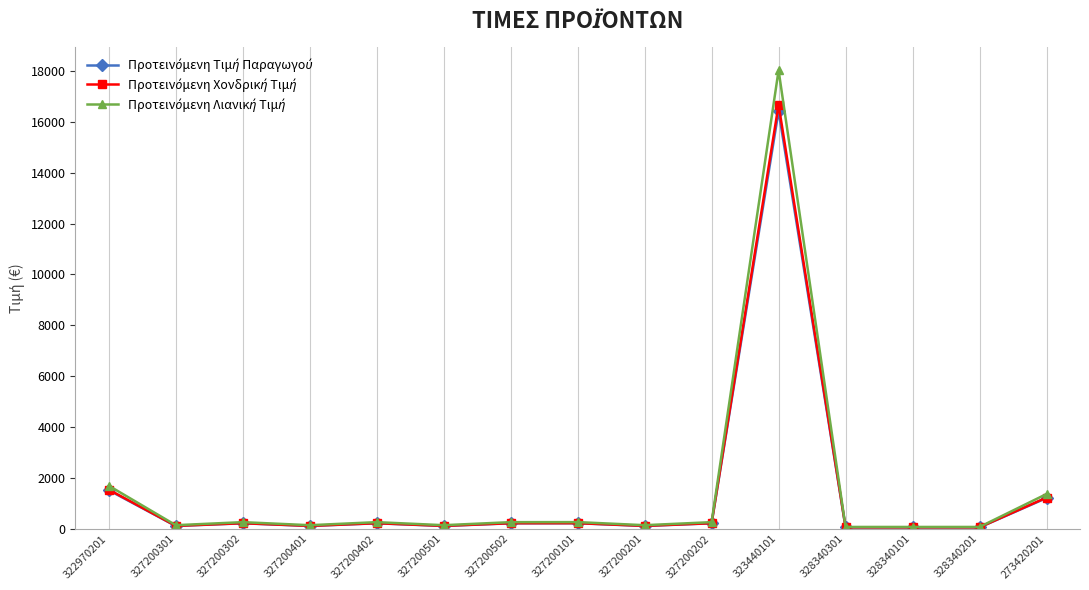

What is the greatest value displayed?

18032.0